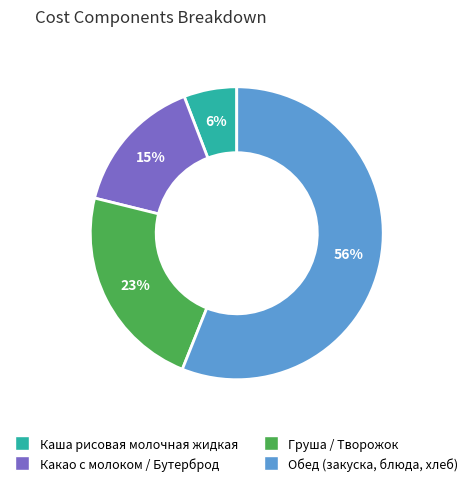

Is there any slice that represents more than half of the pie?

Yes